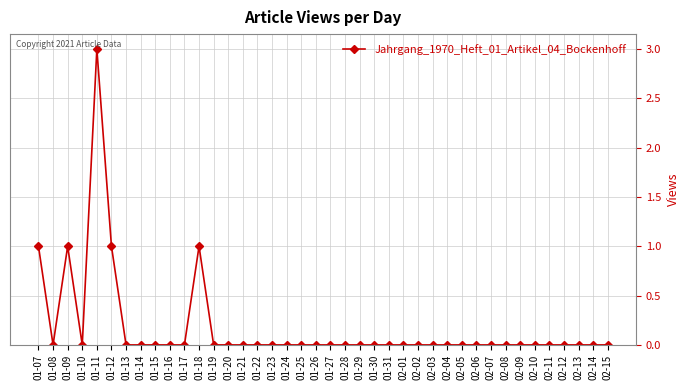

What position from the right is 02-07?

9